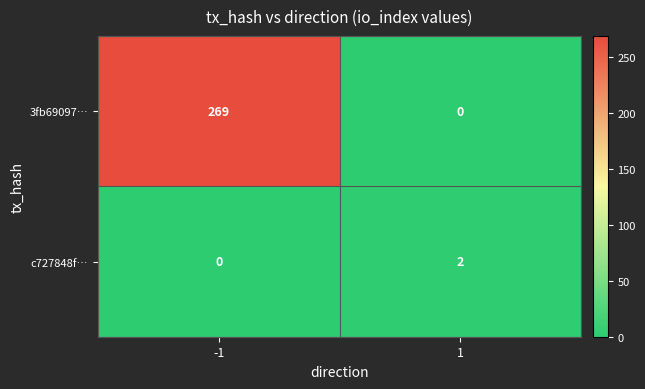

Read the 3fb69097… value at -1.

269